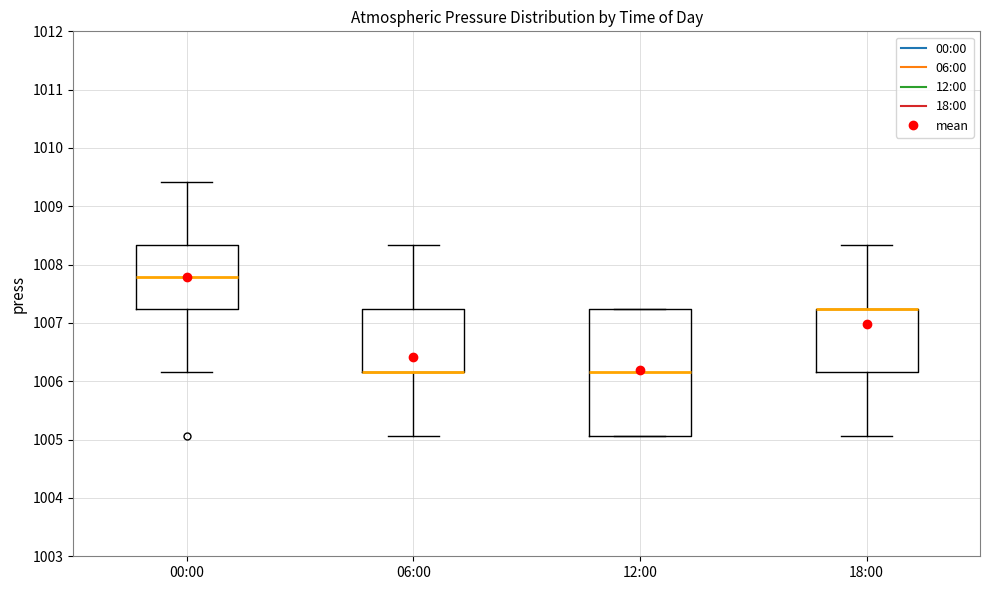

Reading left to right, transcribe this box plot: for each box, give where its median line is, the range the box spans, and where its two whiskers end, as read against the y-axis. The values are not printed on the chart, so give them approximately, as read against the axis.

00:00: median 1007.8, box 1007.2 to 1008.3, whiskers 1006.2 to 1009.4
06:00: median 1006.2 (drawn on the box's lower edge), box 1006.2 to 1007.2, whiskers 1005.1 to 1008.3
12:00: median 1006.2, box 1005.1 to 1007.2, whiskers 1005.1 to 1007.2
18:00: median 1007.2 (drawn on the box's upper edge), box 1006.2 to 1007.2, whiskers 1005.1 to 1008.3